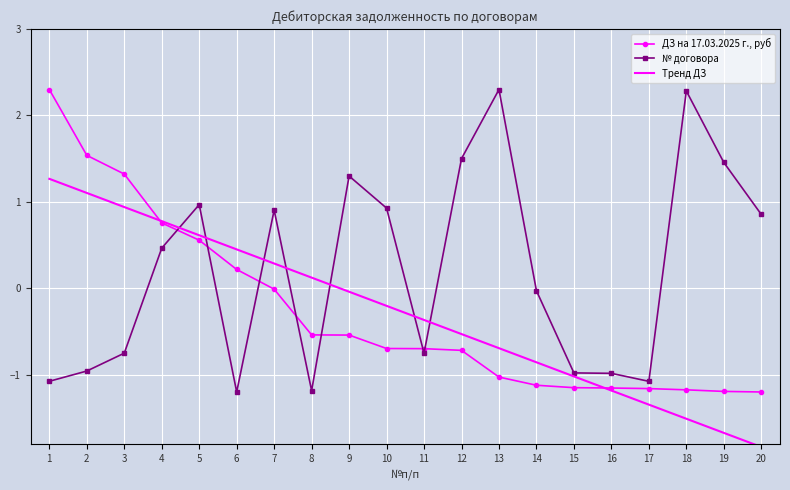

The ДЗ на 17.03.2025 г., руб series shows -0.9 at 11. True or false?

False